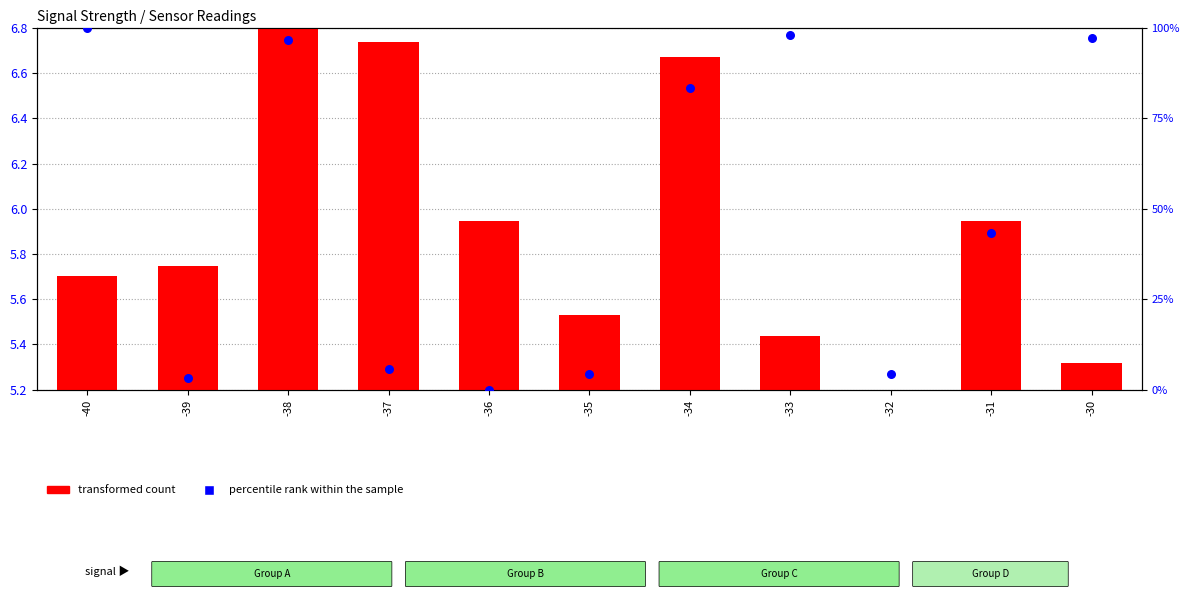

What are all the series names shown in the legend?

transformed count, percentile rank within the sample